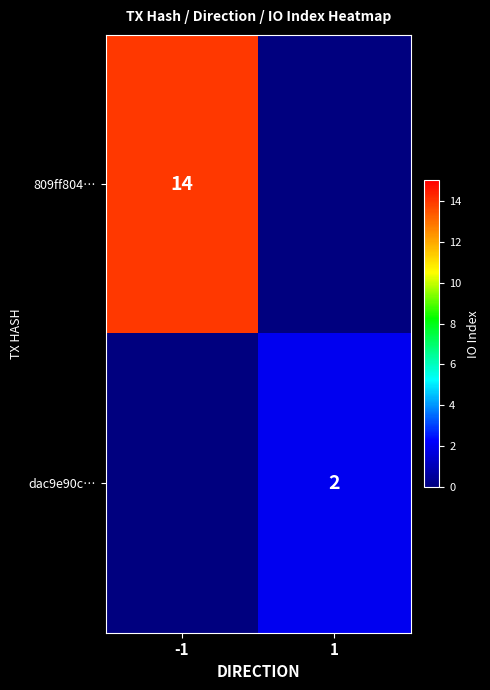

The dac9e90c… series shows 3 at 1. True or false?

False